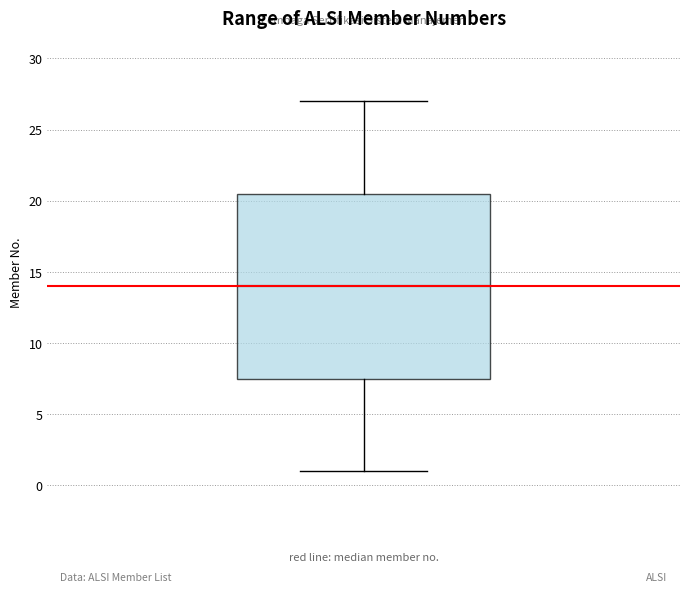

Transcribe this box plot: give where the median line is, the range the box spans, and where the two whiskers end, as read against the y-axis. The values are not printed on the chart, so give them approximately, as read against the axis.

median 14.0, box 7.5 to 20.5, whiskers 1.0 to 27.0